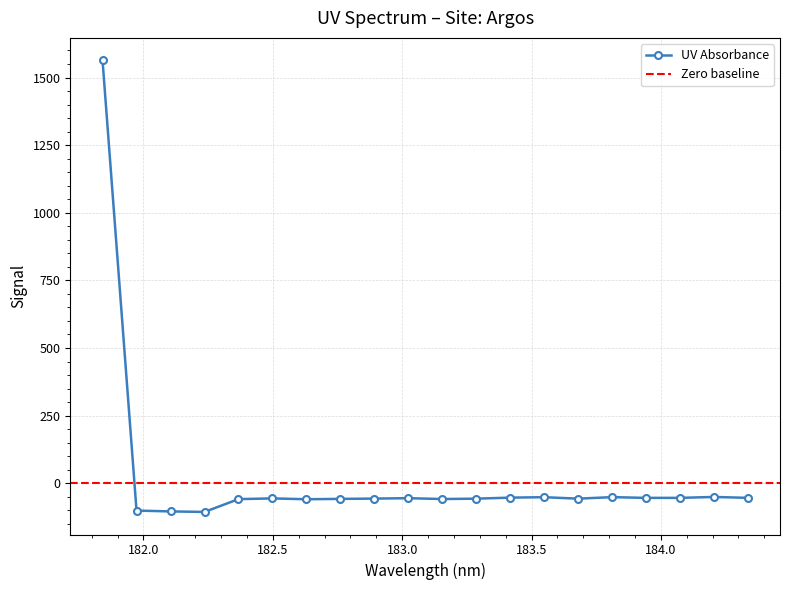

Rank the categories by value from lowest to highest.

182.2359681898, 182.1045947288, 181.9732053322, 182.6299929592, 182.3673257152, 183.15513622, 182.7613026778, 183.6800245112, 183.2863821962, 182.8925964608, 182.498667305, 183.0238743082, 183.9423730432, 184.0735234058, 184.3357763242, 183.4176122368, 183.5488263418, 183.811206745, 184.2046578328, 181.8418